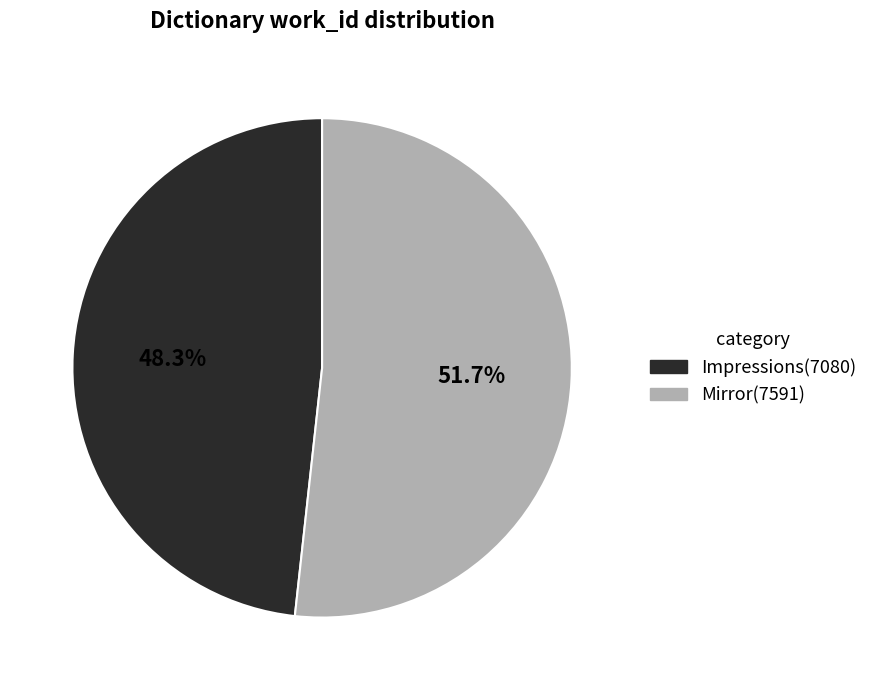

What percentage is the Mirror slice, to the nearest percent?

52%